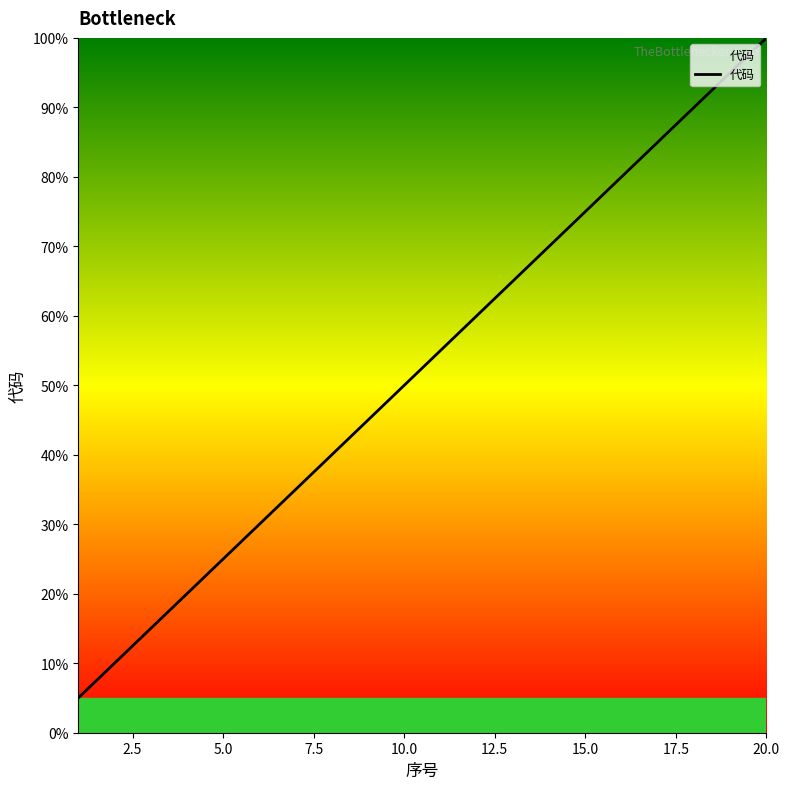

What is the maximum value shown in the chart?

100.0